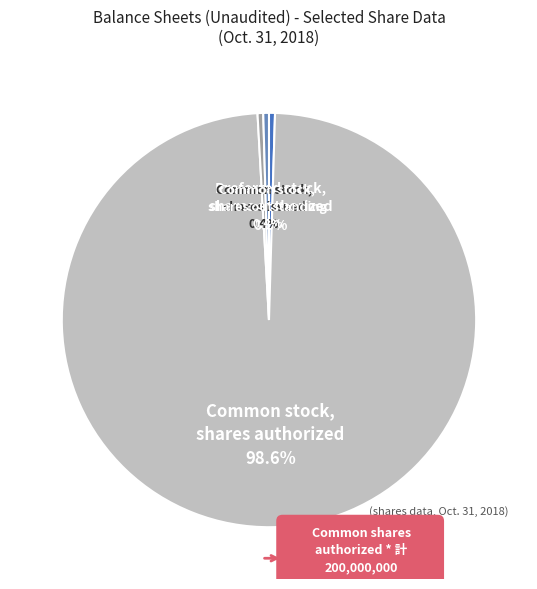

What is the change in value from Preferred stock, shares authorized to Common stock, shares outstanding?

-50250